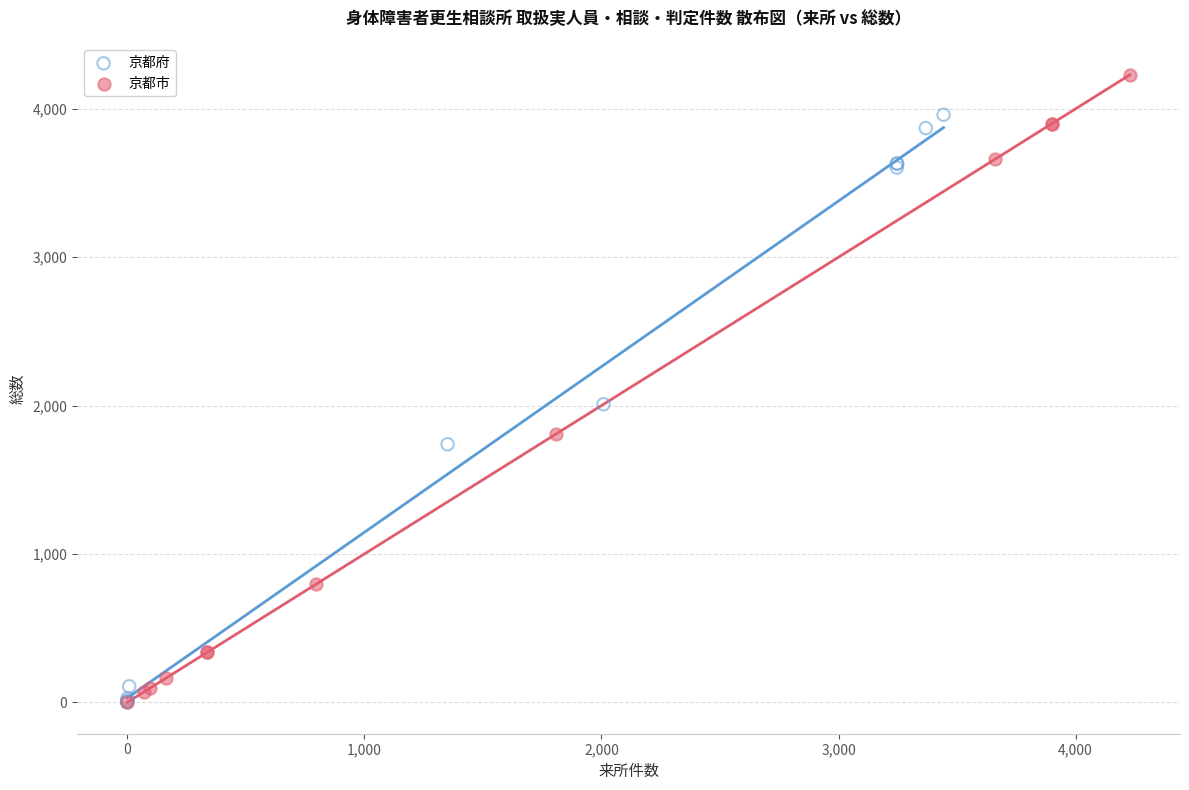

Which series reaches the maximum Y coordinate?

京都市